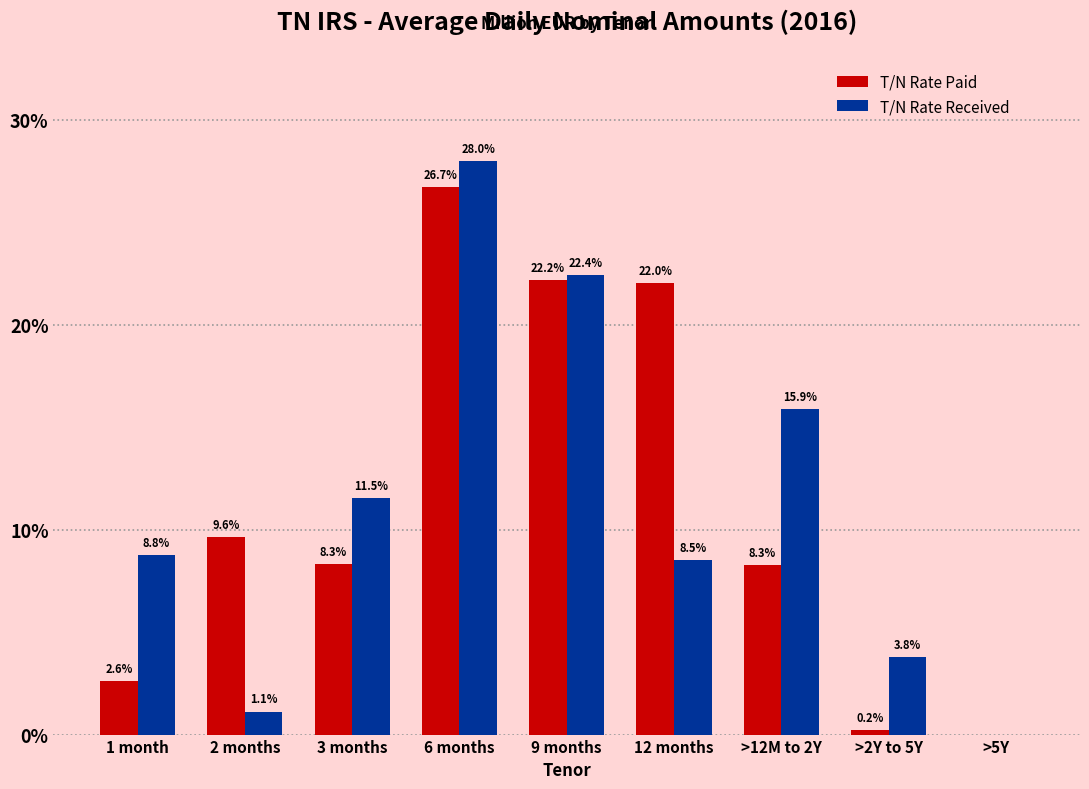

Reading left to right, what are all the values shown in this chart?

T/N Rate Paid: 1 month=2.6	2 months=9.6	3 months=8.3	6 months=26.7	9 months=22.2	12 months=22.0	>12M to 2Y=8.3	>2Y to 5Y=0.2	>5Y=0.0
T/N Rate Received: 1 month=8.8	2 months=1.1	3 months=11.5	6 months=28.0	9 months=22.4	12 months=8.5	>12M to 2Y=15.9	>2Y to 5Y=3.8	>5Y=0.0